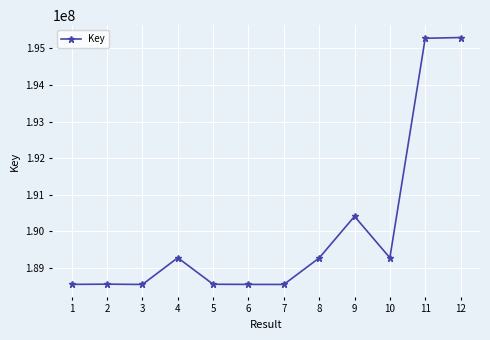

The value at 11 is 195272040. True or false?

True